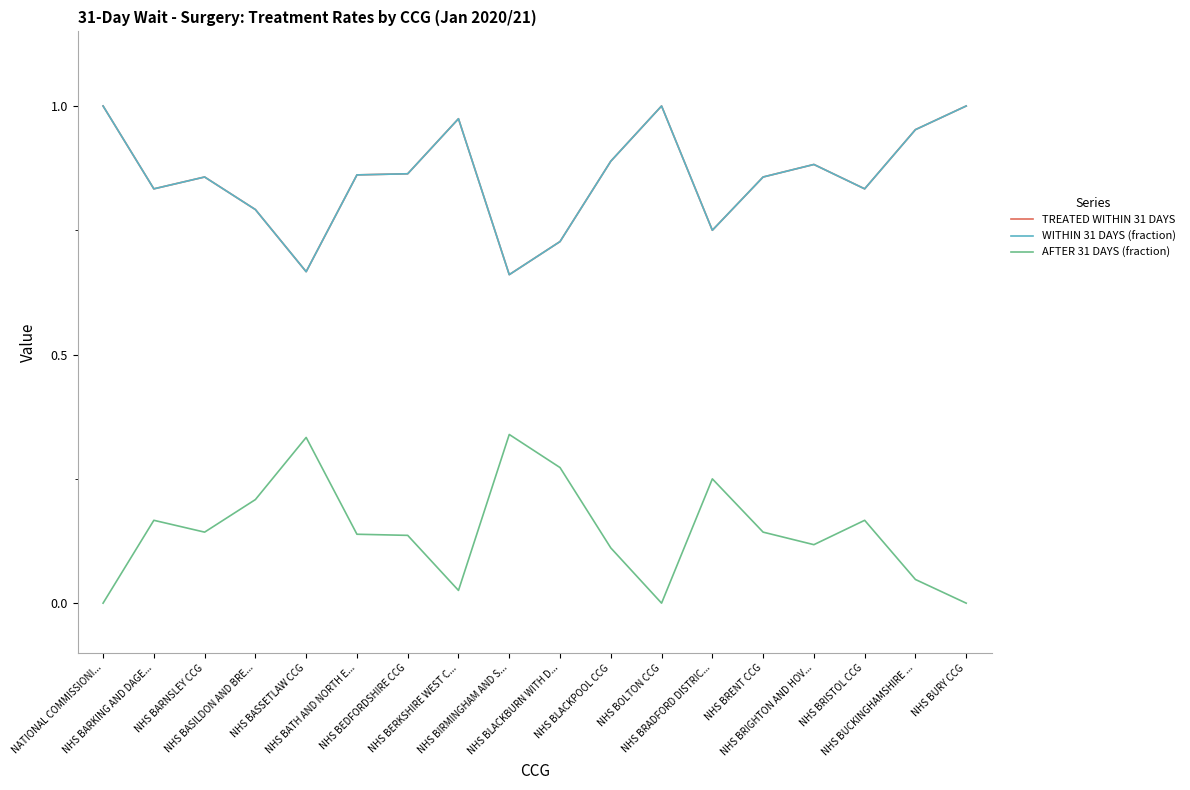

What is the spread (max minus min) of values at NHS BASSETLAW CCG?

0.3